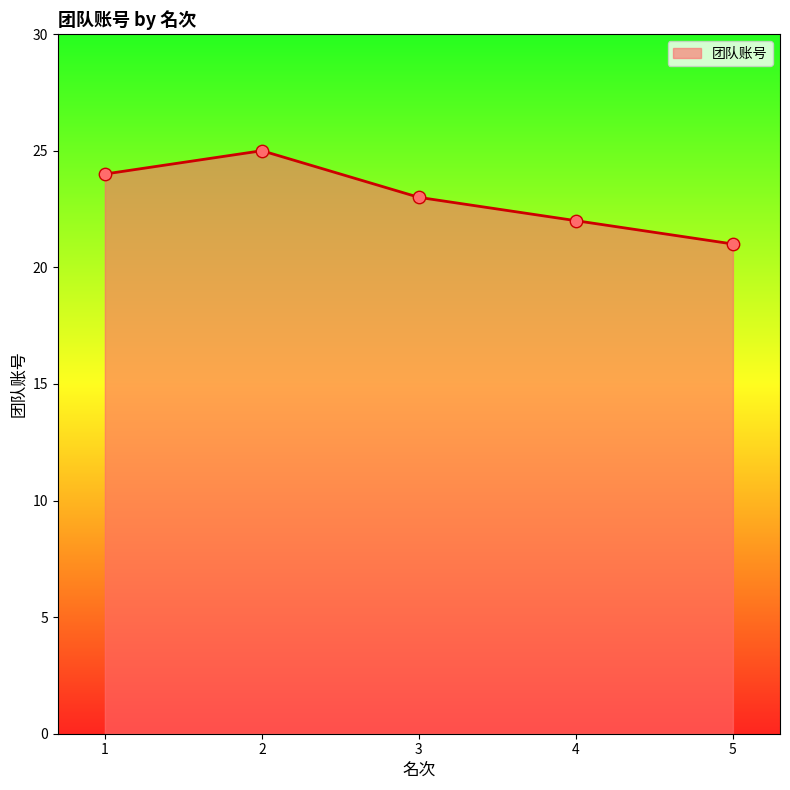

Between 4 and 1, which is larger?

1